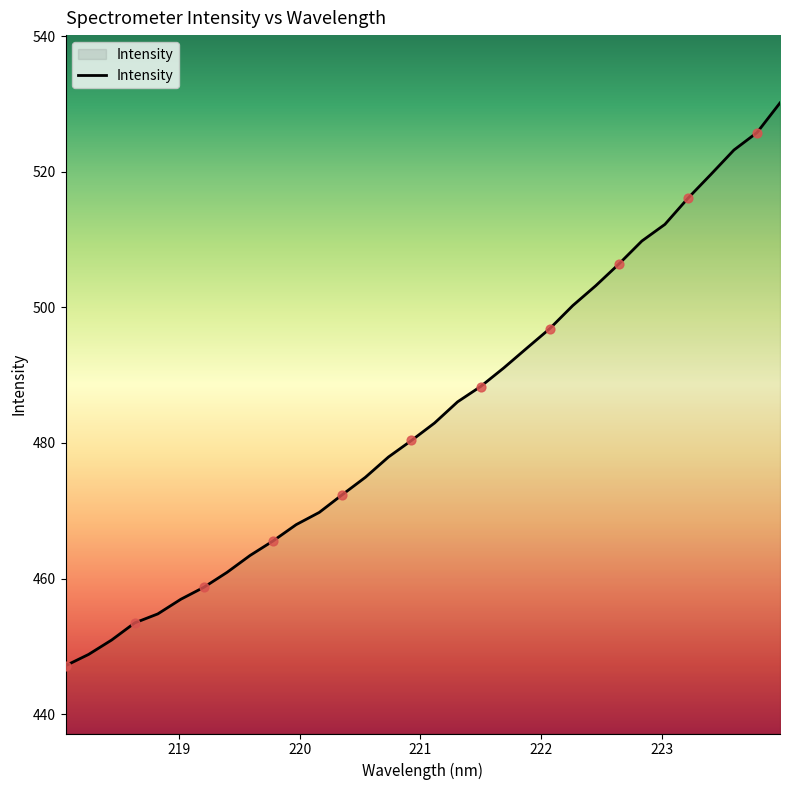

What is the difference between the maximum and minimum values?

83.0